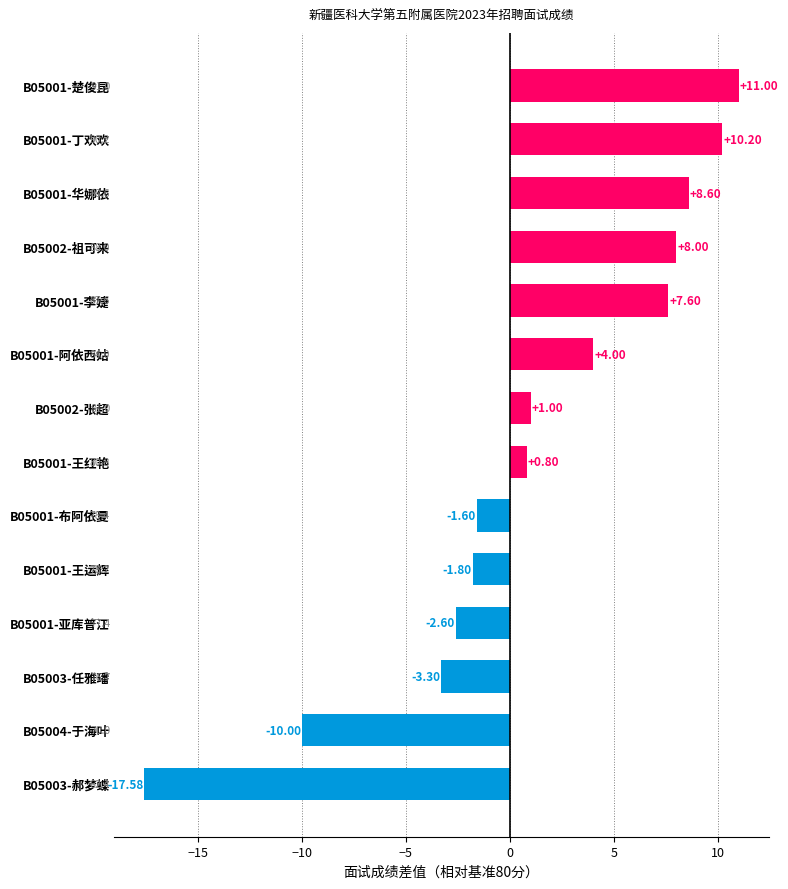

What is the change in value from B05004-于海叶 to B05001-王红艳?

+10.8